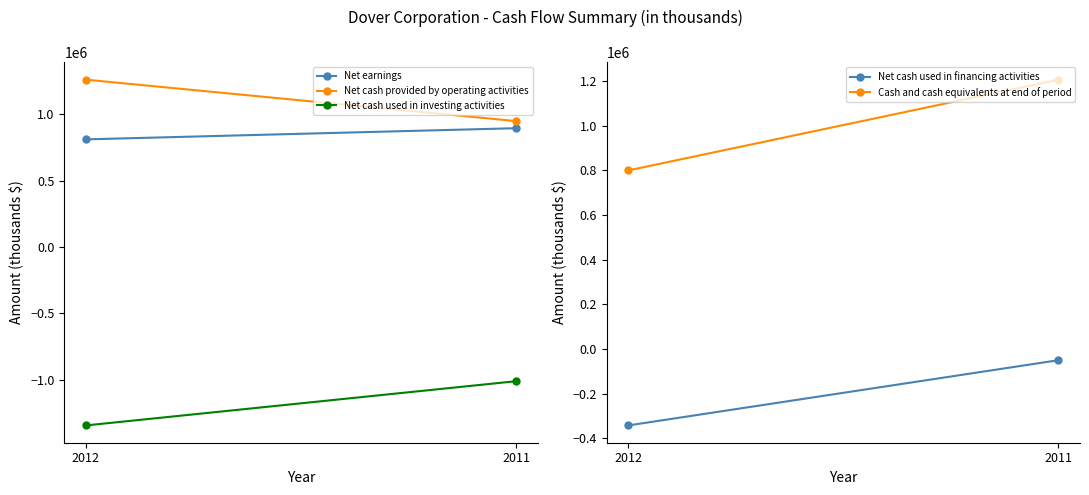

How many values in the Net earnings series are below 895243?

1